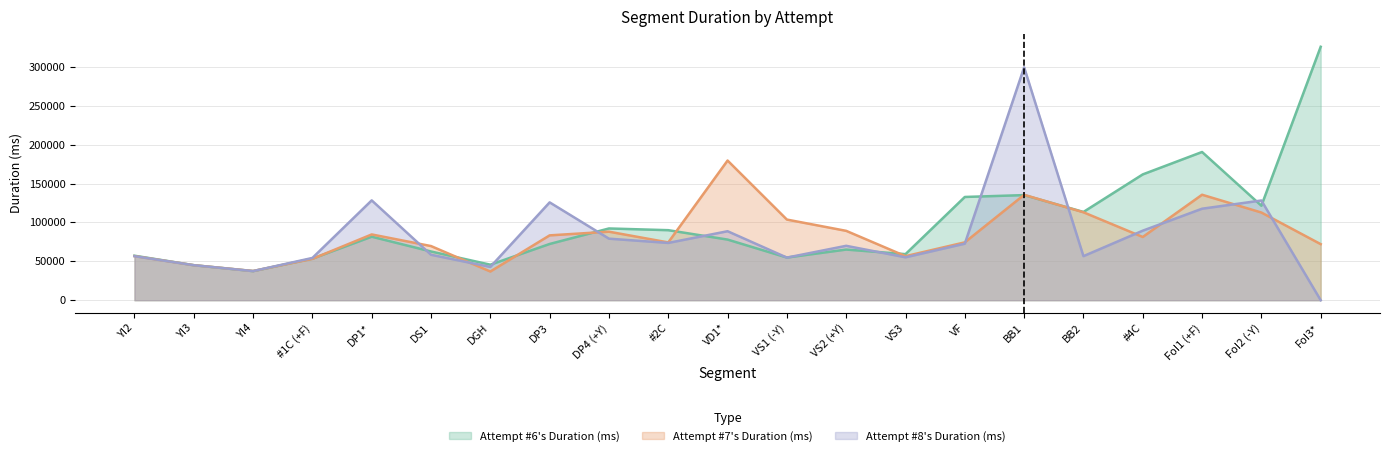

What is the difference between the Attempt #6's Duration (ms) values at DS1 and VS3?

3394